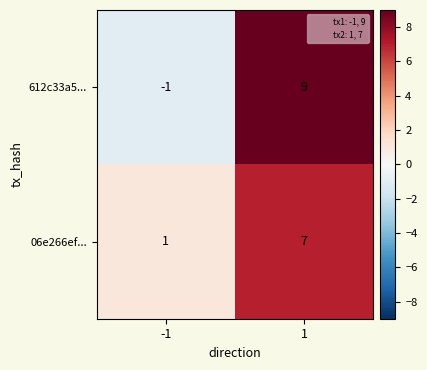

What is the total value across all series at 1?

16